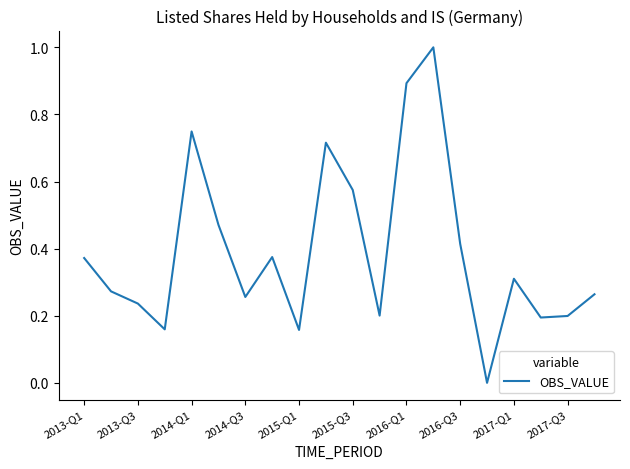

How many values are between 0 and 1?

20